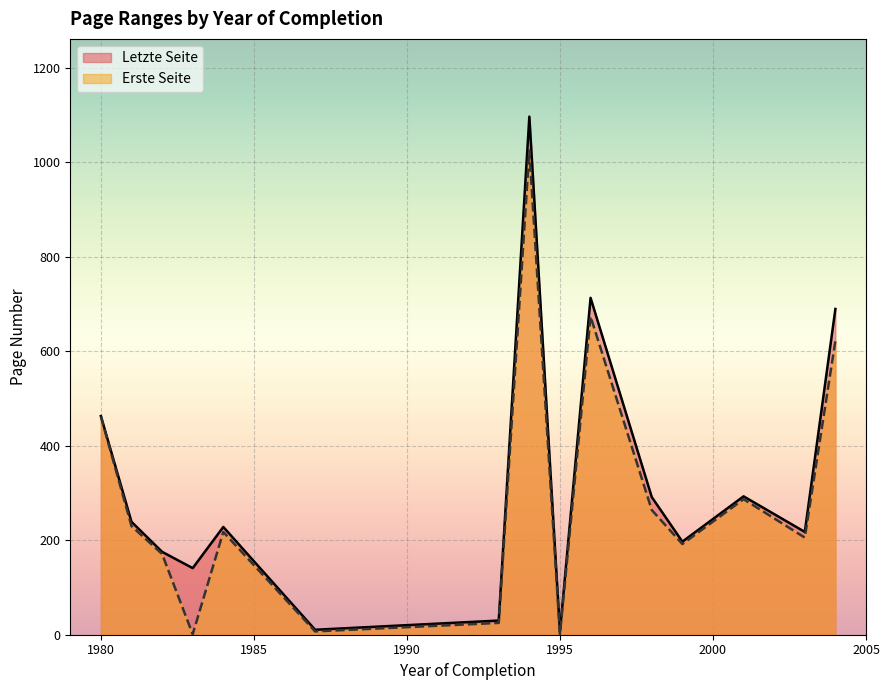

Where is Letzte Seite nearest to the value 551?

1980